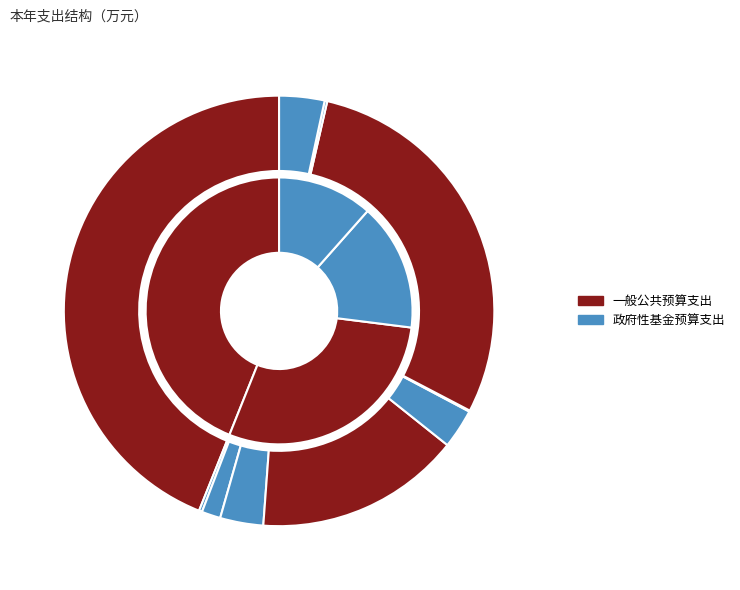

Count the number of slices in the pie.

10